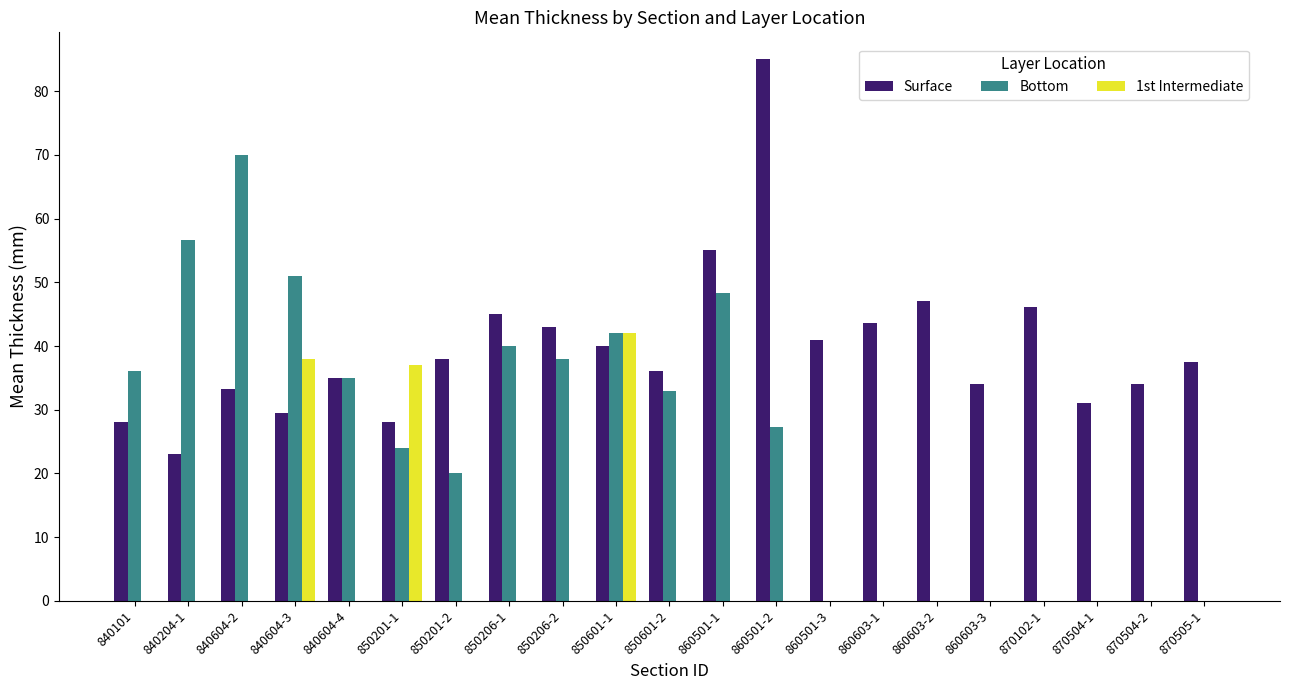

At which label is Bottom closest to 35?

840604-4